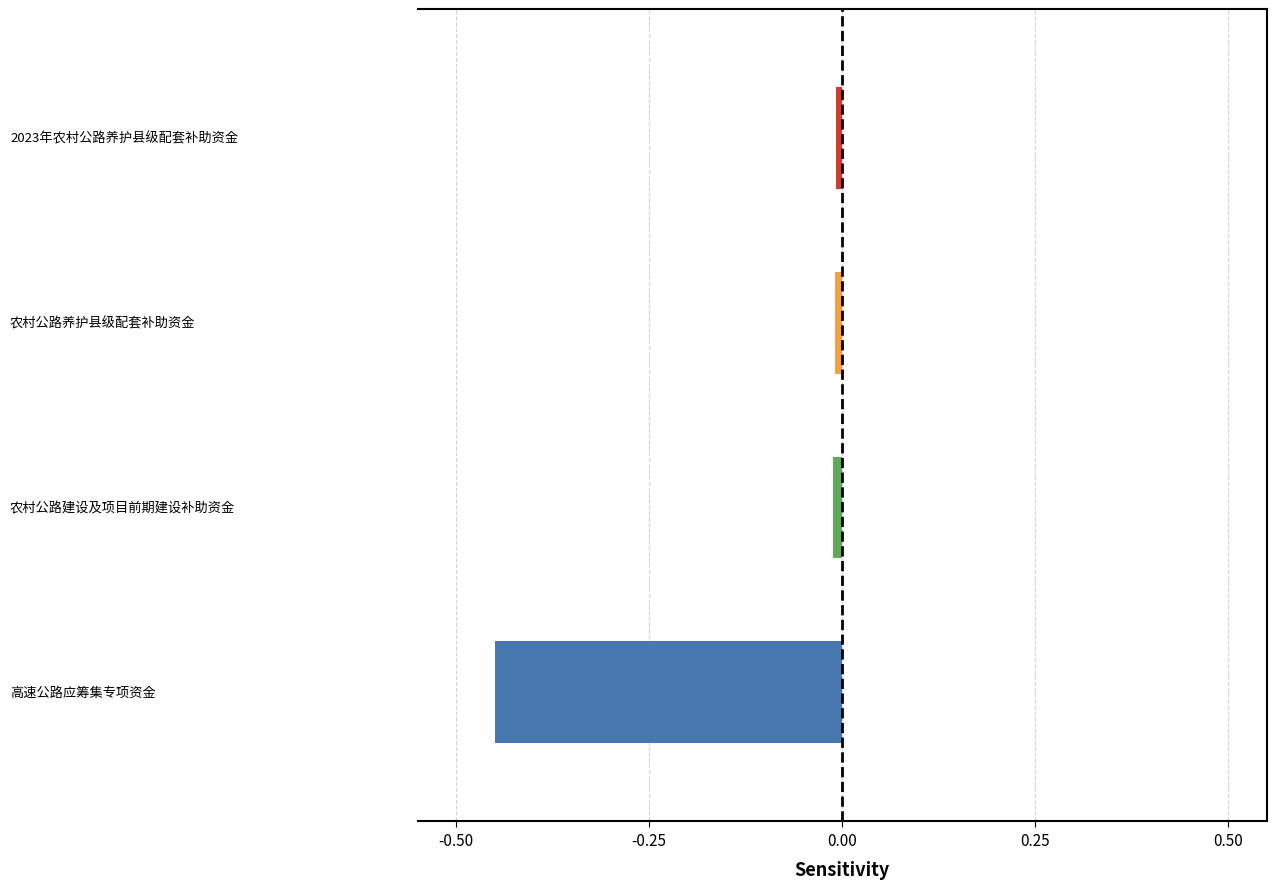

What is the difference between the maximum and minimum values?

0.4